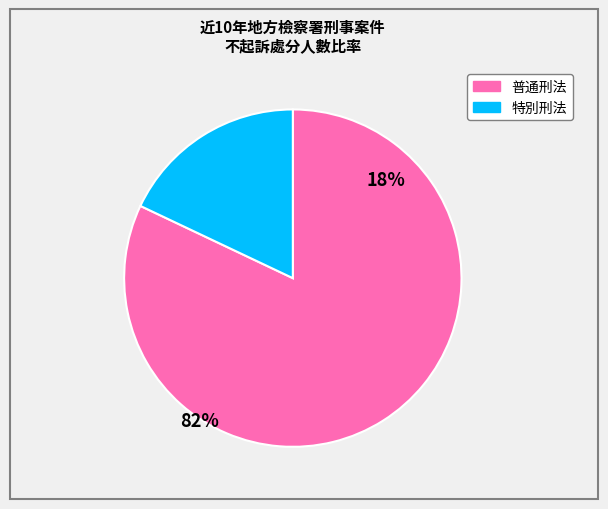

Is there any slice that represents more than half of the pie?

Yes